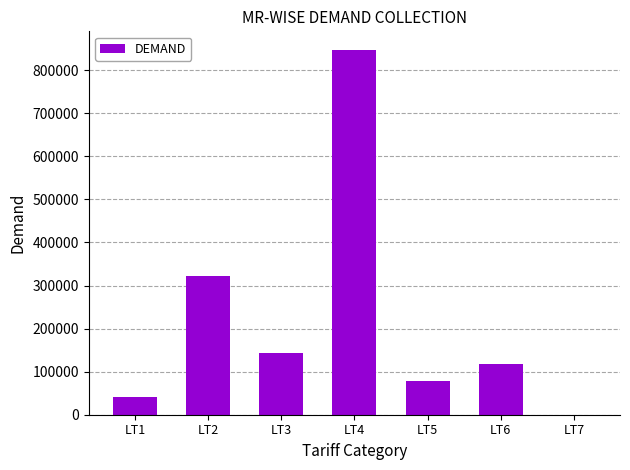

What is the sum of all values?

1552022.8